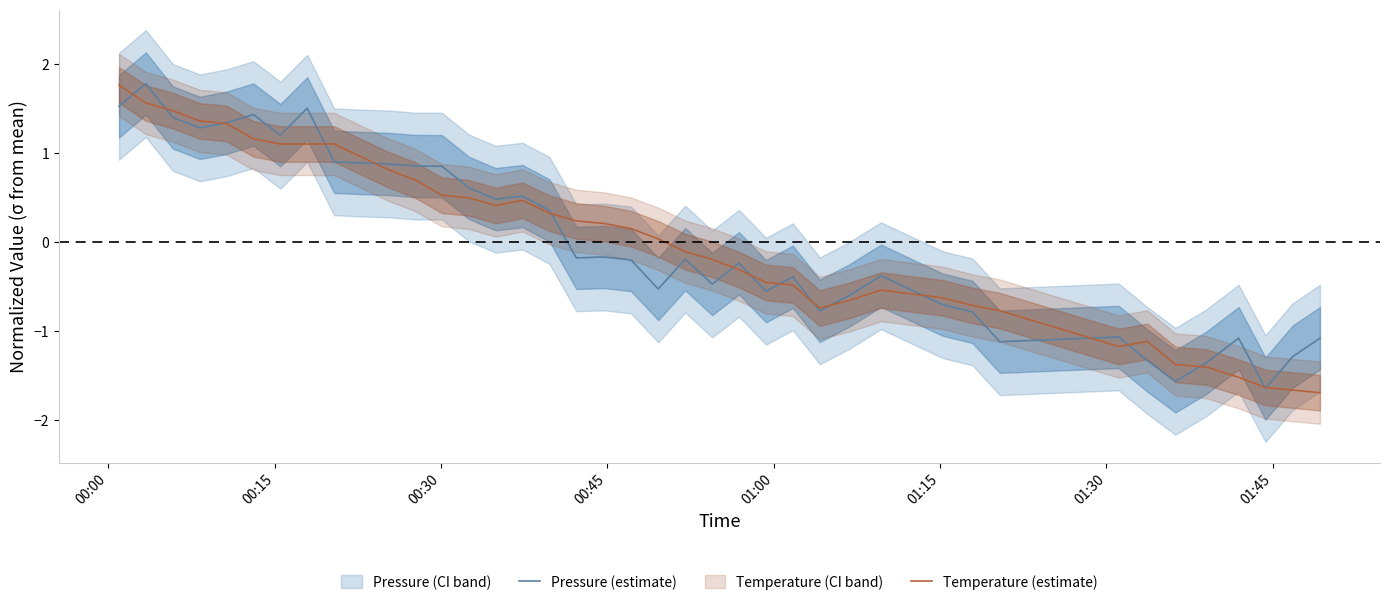

What is the highest value of the Temperature (estimate) series?

1.8